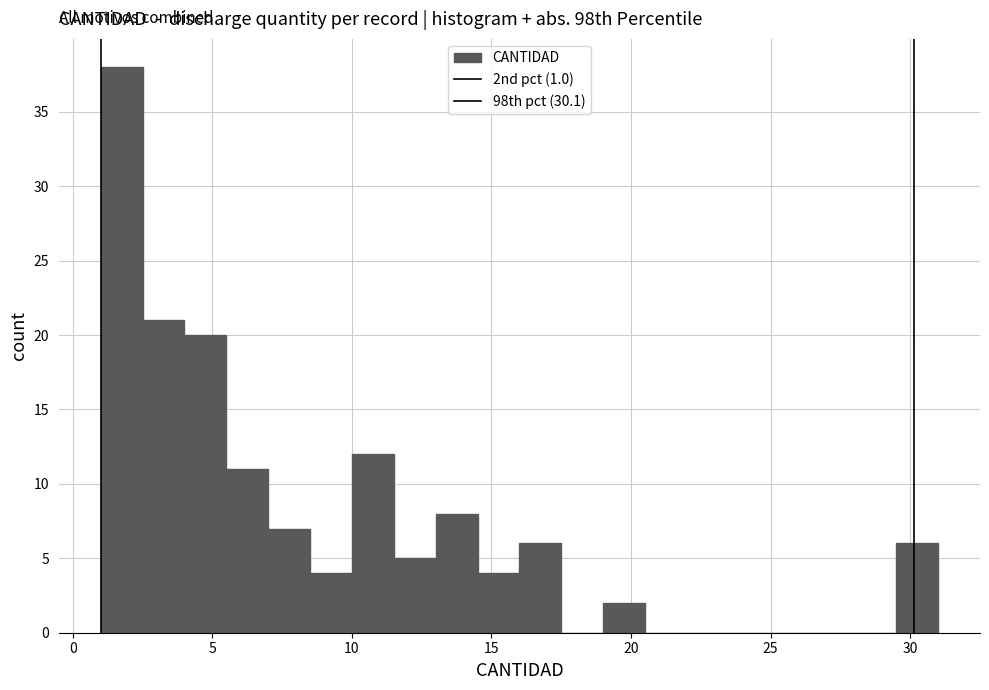

Read against the x-axis, roughly where is the centre of the tallest bar?

2.0